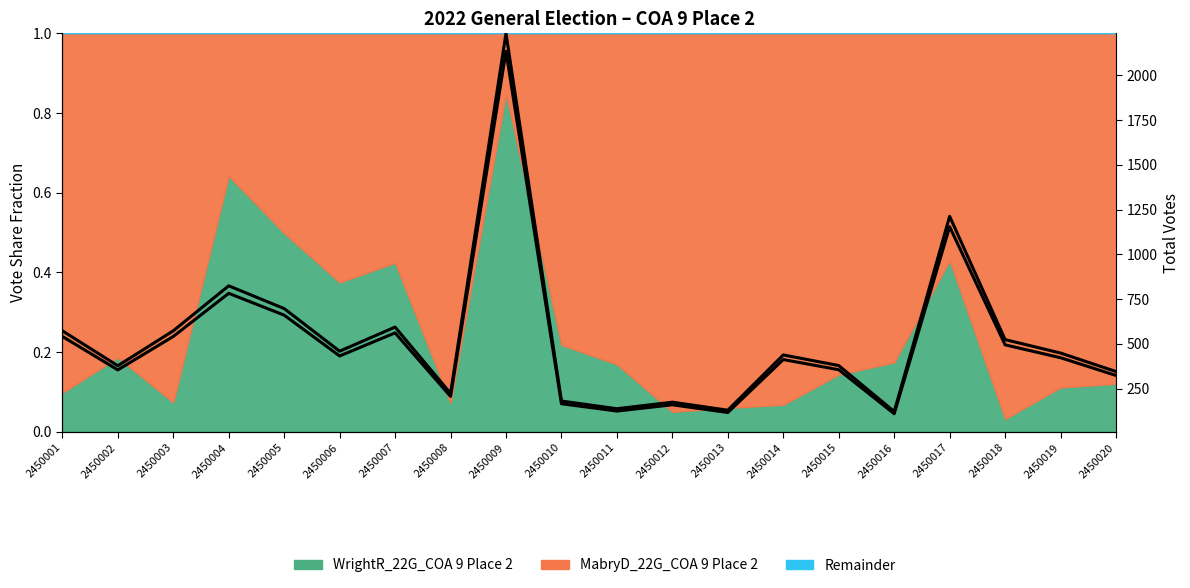

Does the chart have visible grid lines?

No